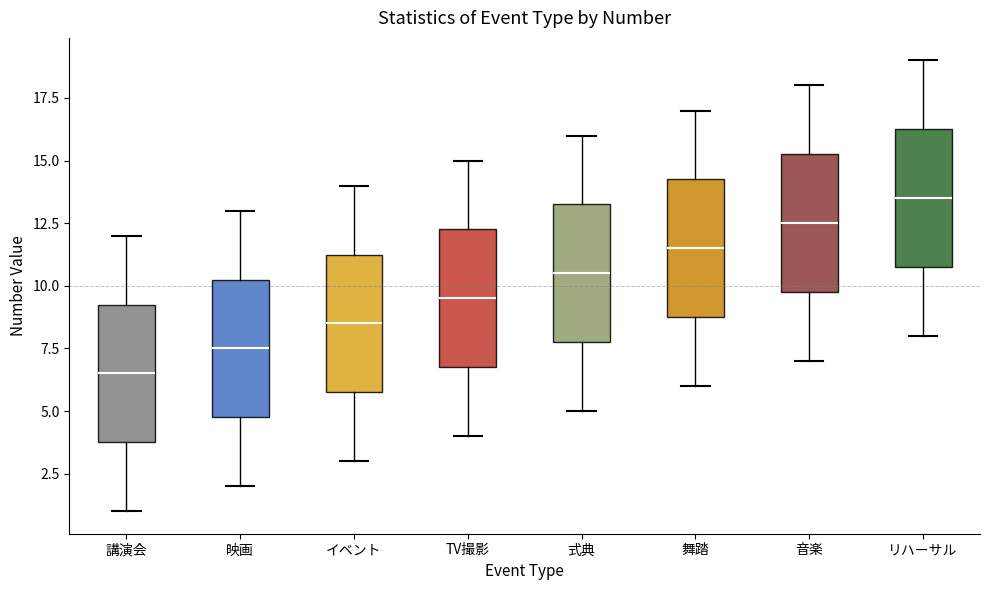

Where does the lower whisker of the box for 式典 end on the y-axis? The values are not printed on the chart, so give them approximately, as read against the axis.

5.0